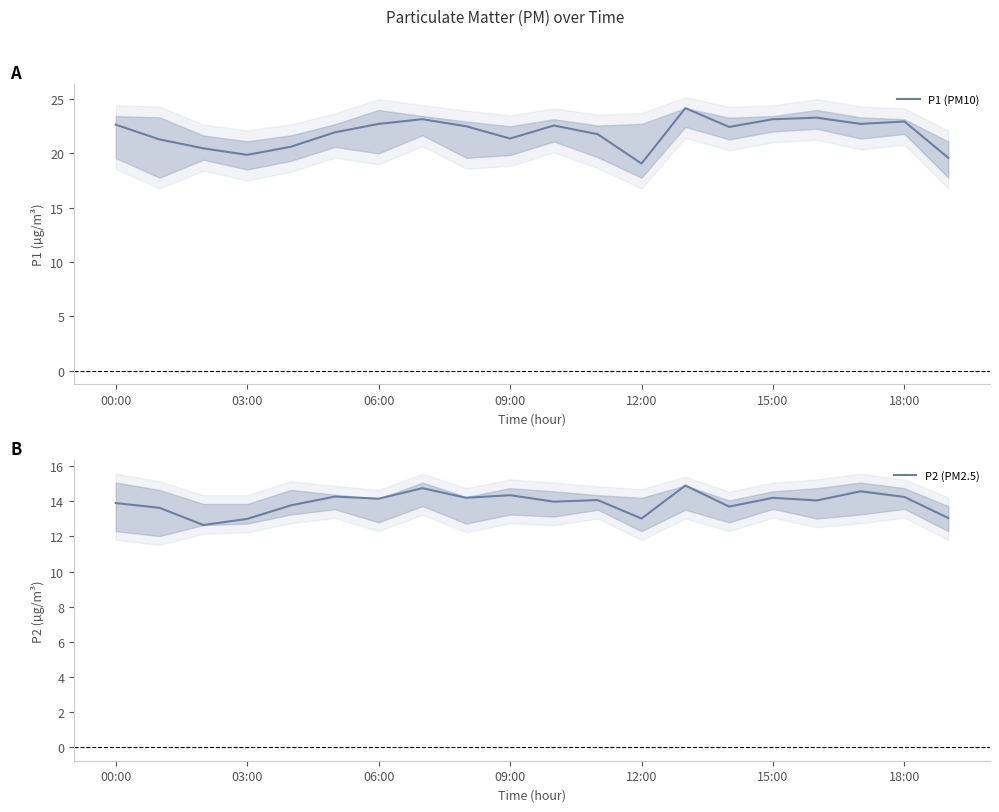

What is the lowest value of the P1 (PM10) series?

19.1